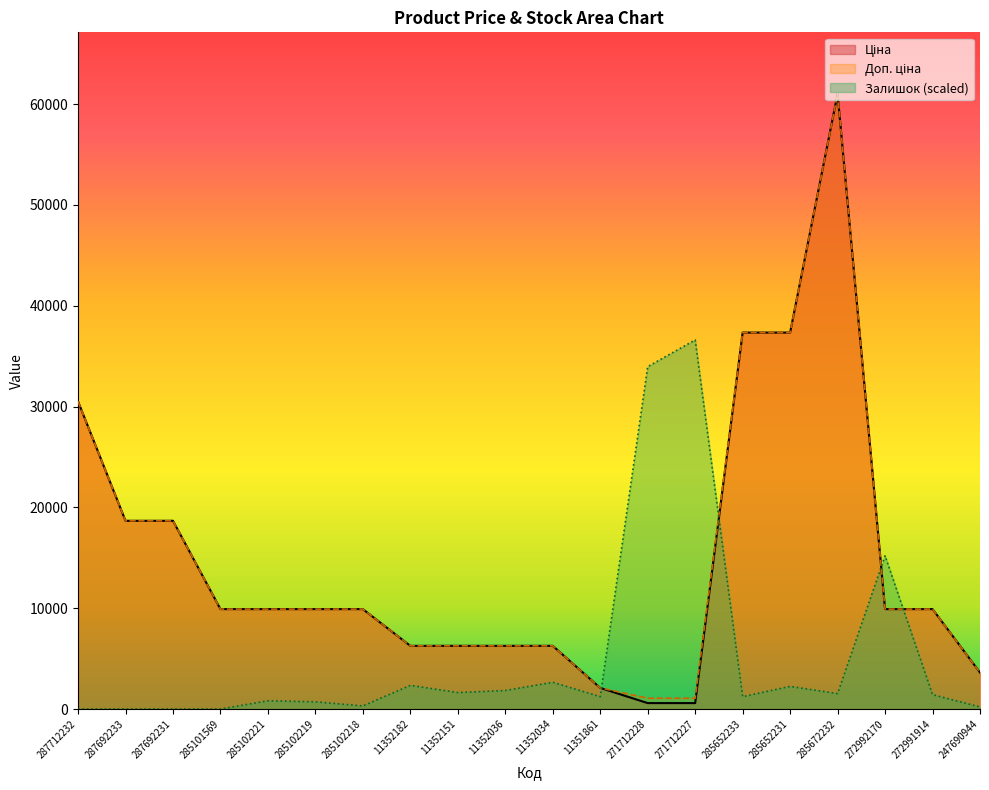

Where is Ціна nearest to the value 30805?

287712232